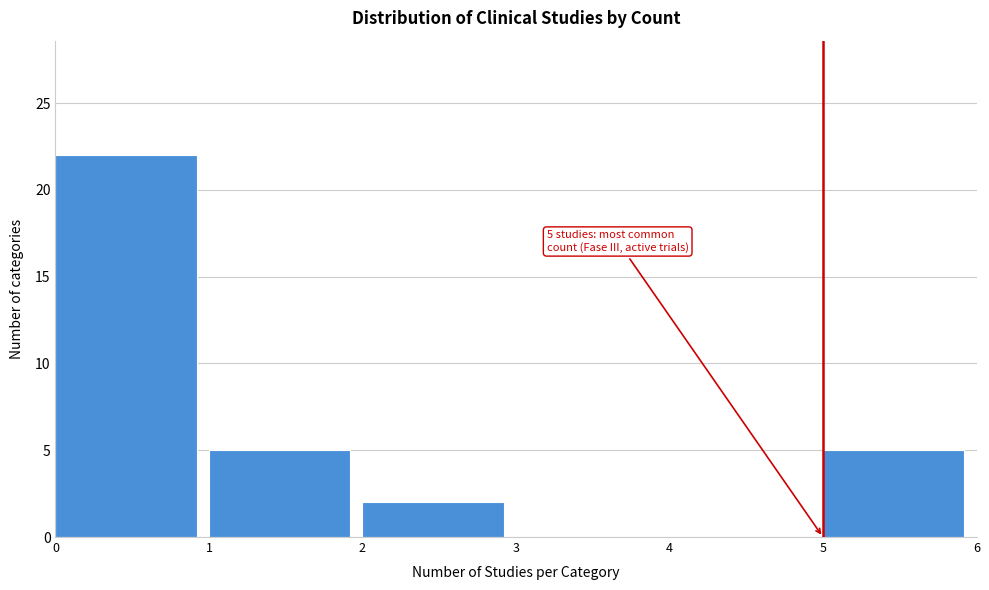

Over which range of the x-axis is the bar tallest?

0 to 1